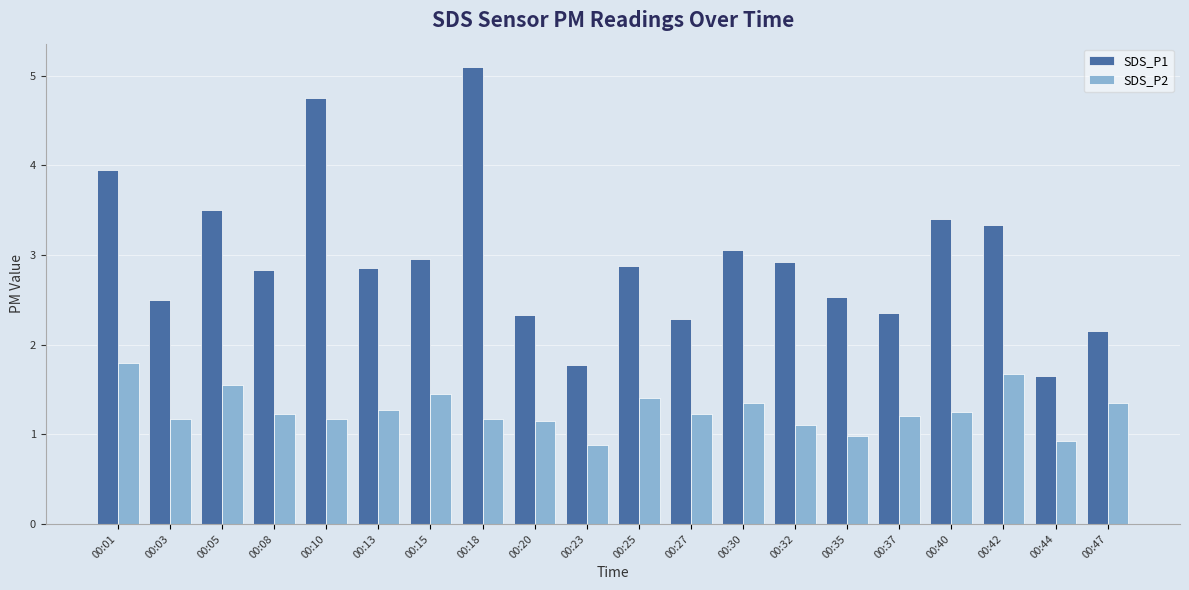

What is the sum of all SDS_P2 values?

25.3